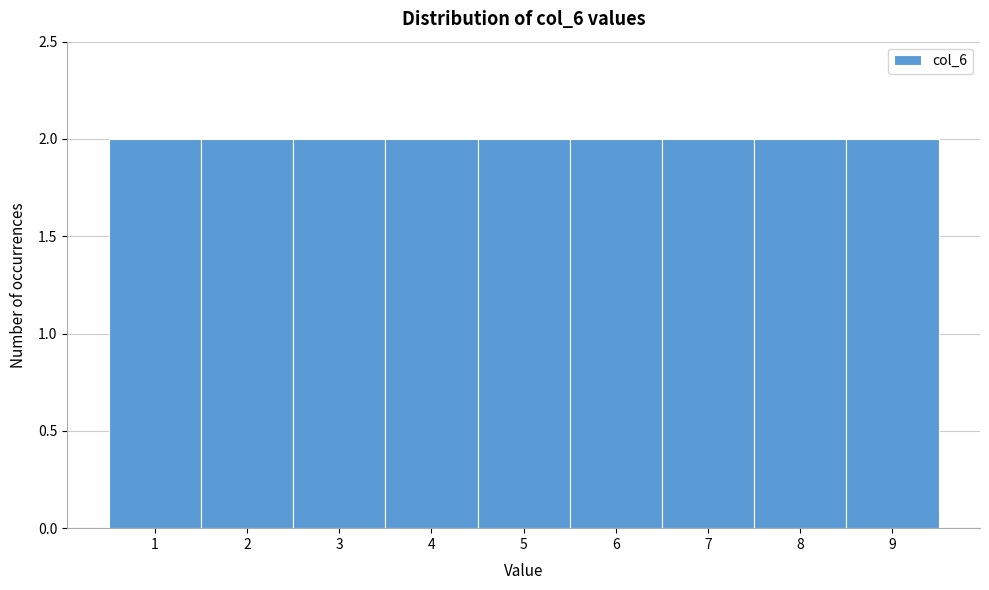

Reading left to right, transcribe this chart: for each bar, give the range it covers on the x-axis and its height. The values are not printed on the chart, so give them approximately, as read against the axis.

0.5 to 1.5: 2
1.5 to 2.5: 2
2.5 to 3.5: 2
3.5 to 4.5: 2
4.5 to 5.5: 2
5.5 to 6.5: 2
6.5 to 7.5: 2
7.5 to 8.5: 2
8.5 to 9.5: 2